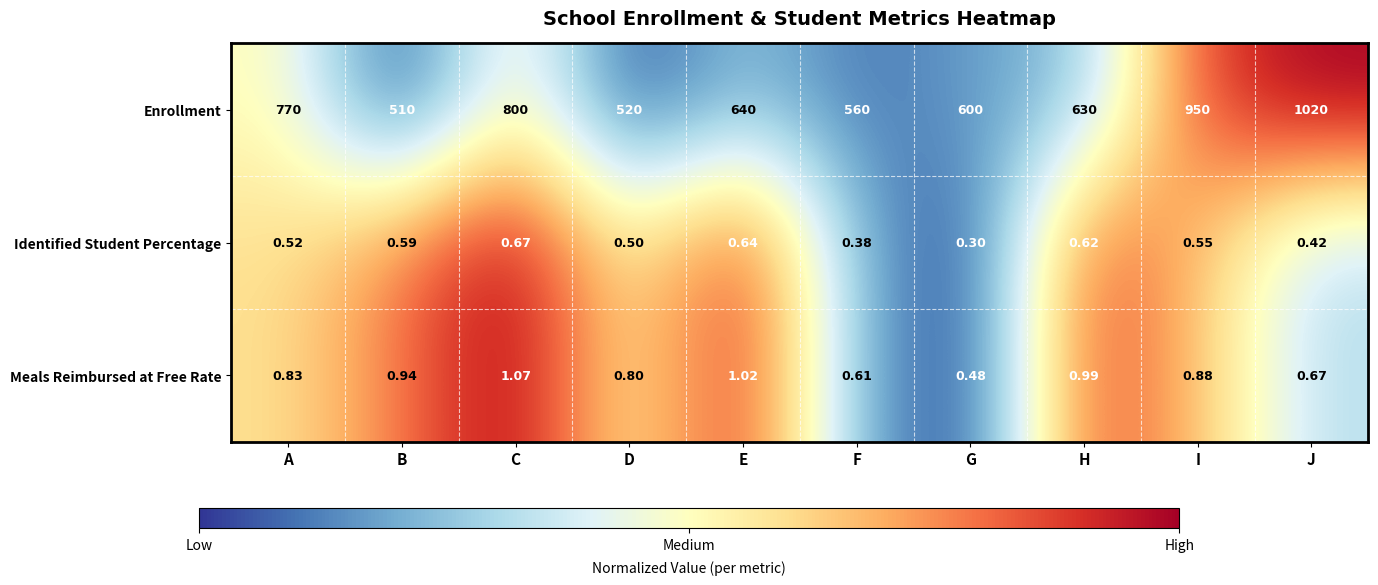

At which category does the chart reach its peak across all series?

J